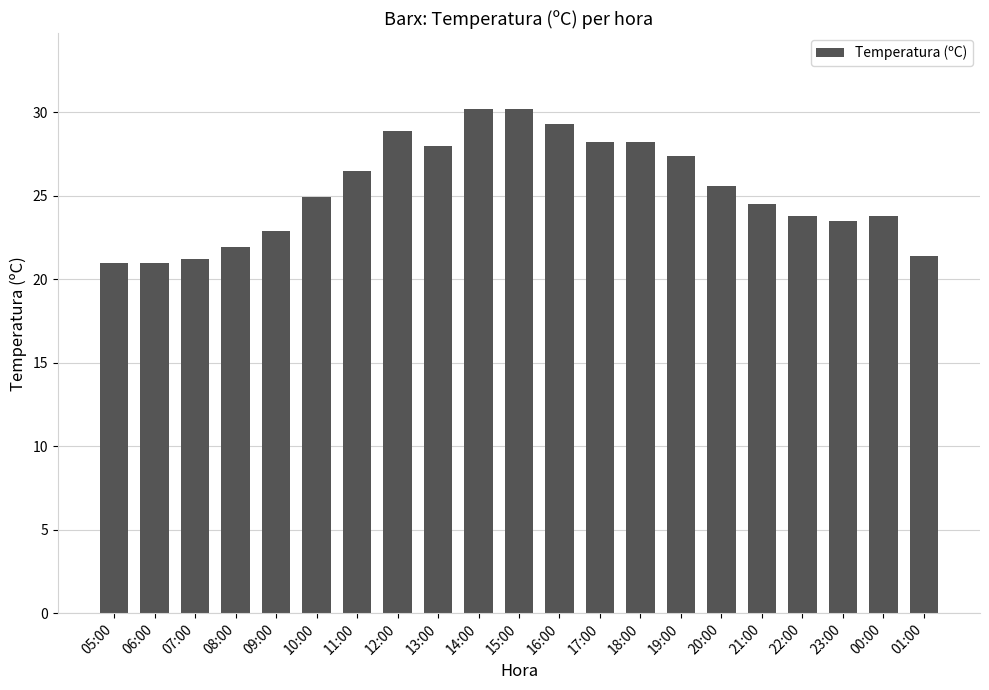

At which label is the value closest to 25?

10:00